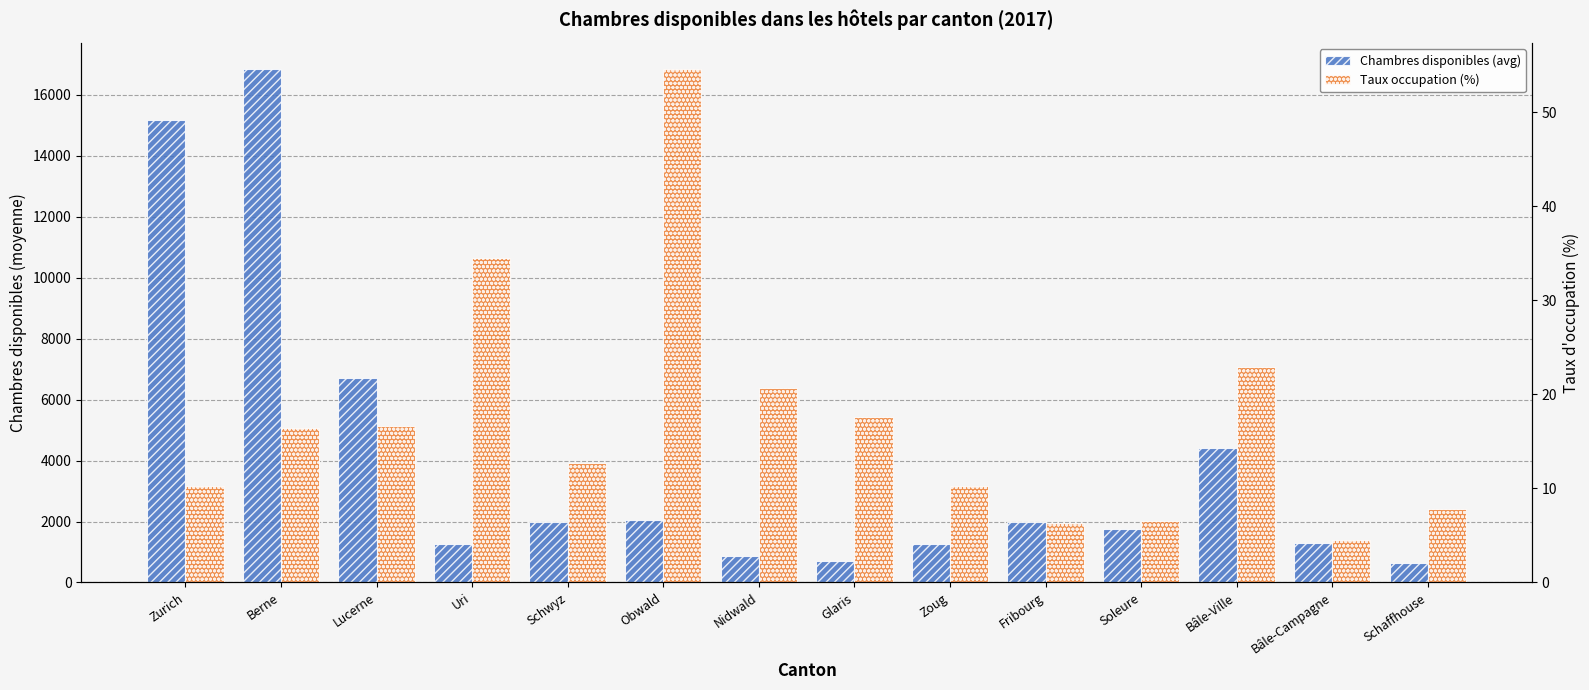

What is the difference between the Taux occupation (%) values at Fribourg and Bâle-Campagne?

1.8